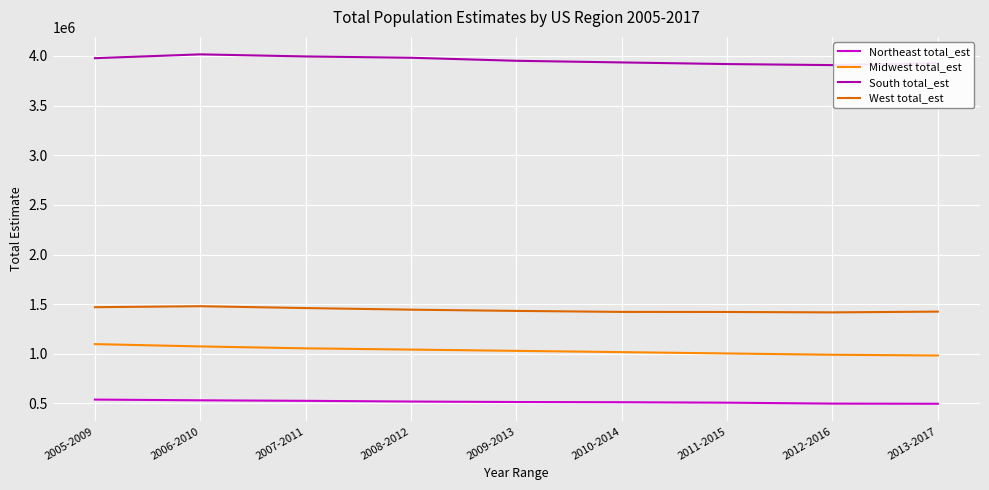

What is the highest value of the West total_est series?

1479574